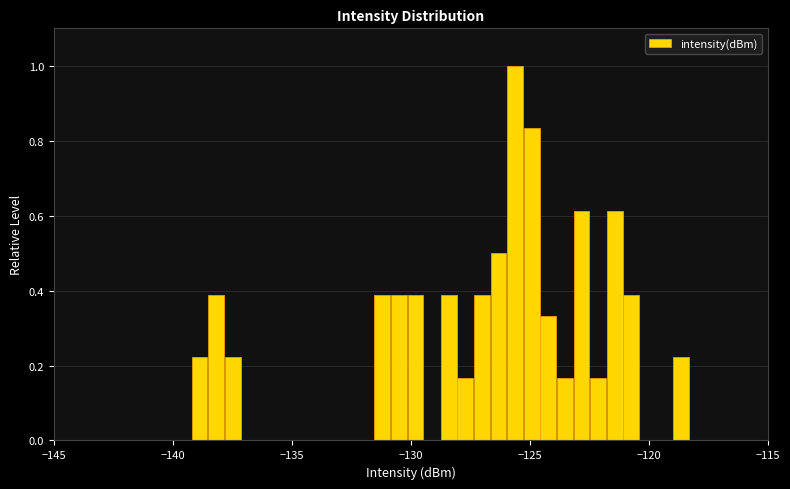

Read against the x-axis, roughly where is the centre of the tallest bar?

-125.5